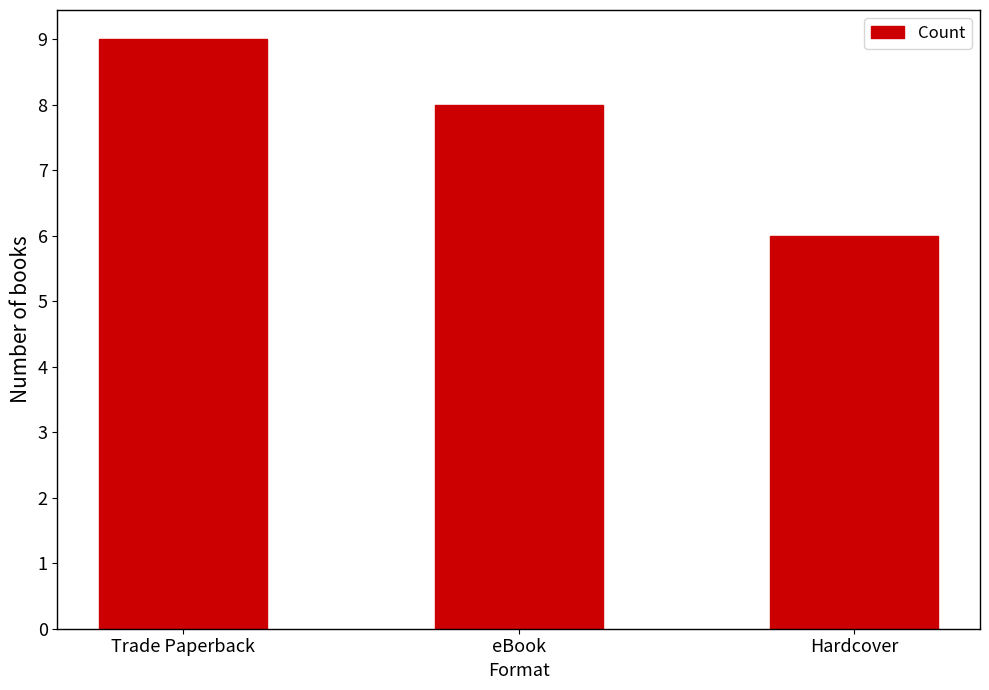

What is the sum of all values?

23